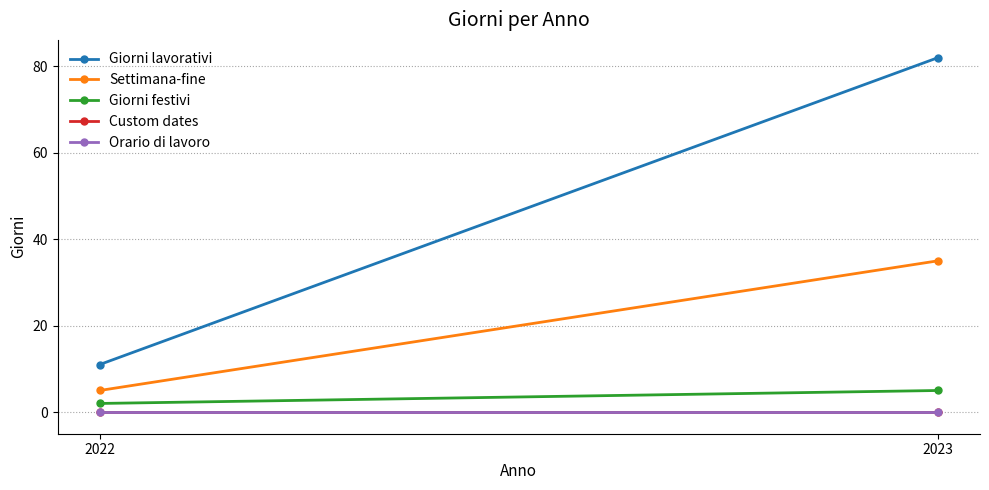

What is the maximum value shown in the chart?

82